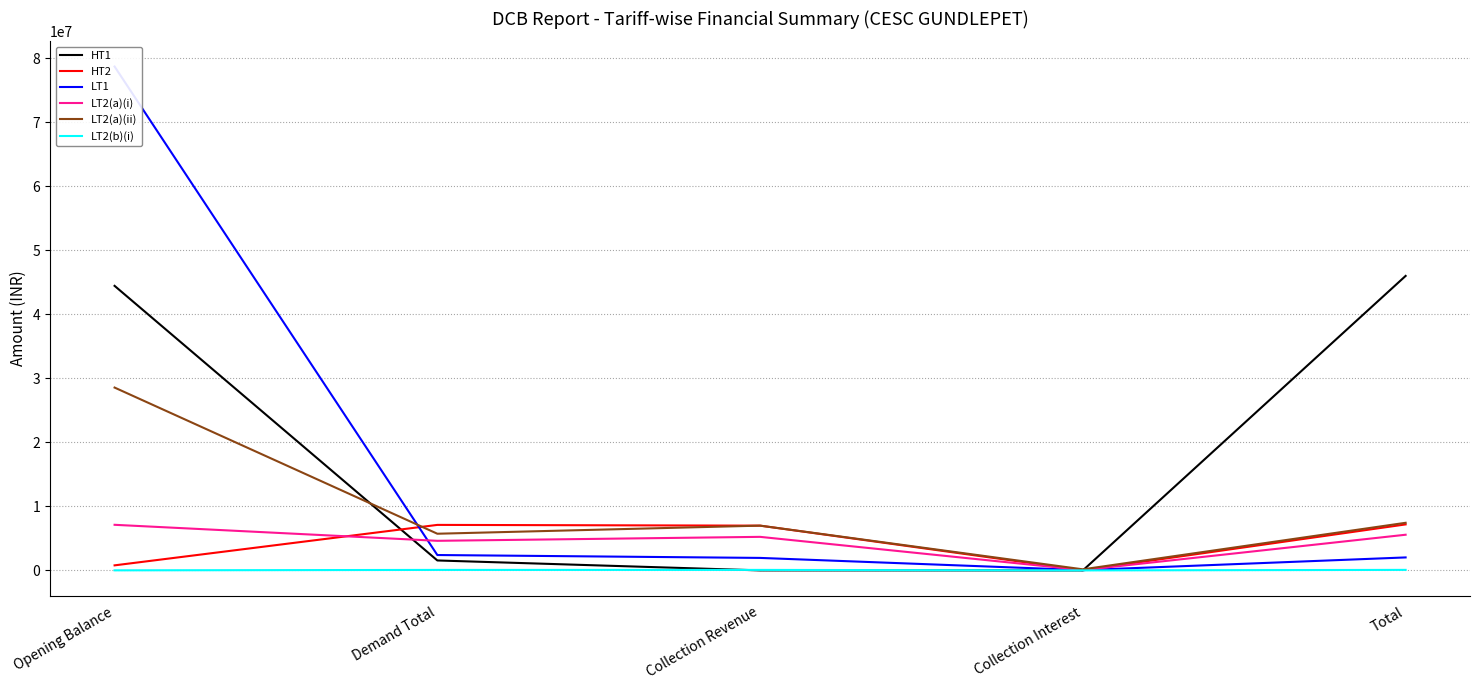

What is the value of the LT1 point at the 5th from the left?

2025626